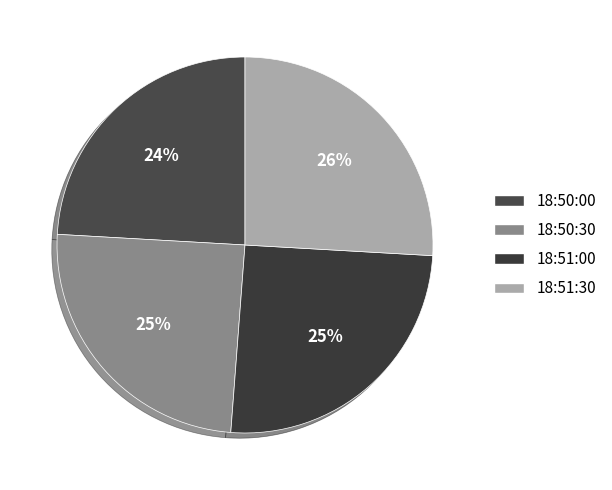

To the nearest percent, what is the combined percentage of 18:50:30 and 18:50:00?

49%